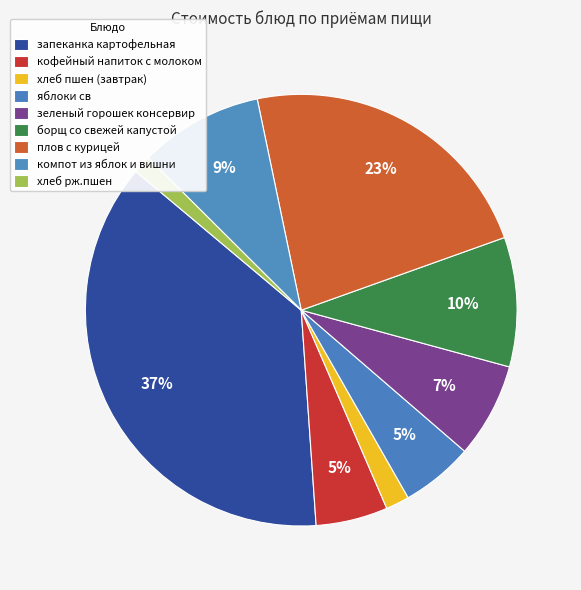

How many slices are in this pie chart?

9